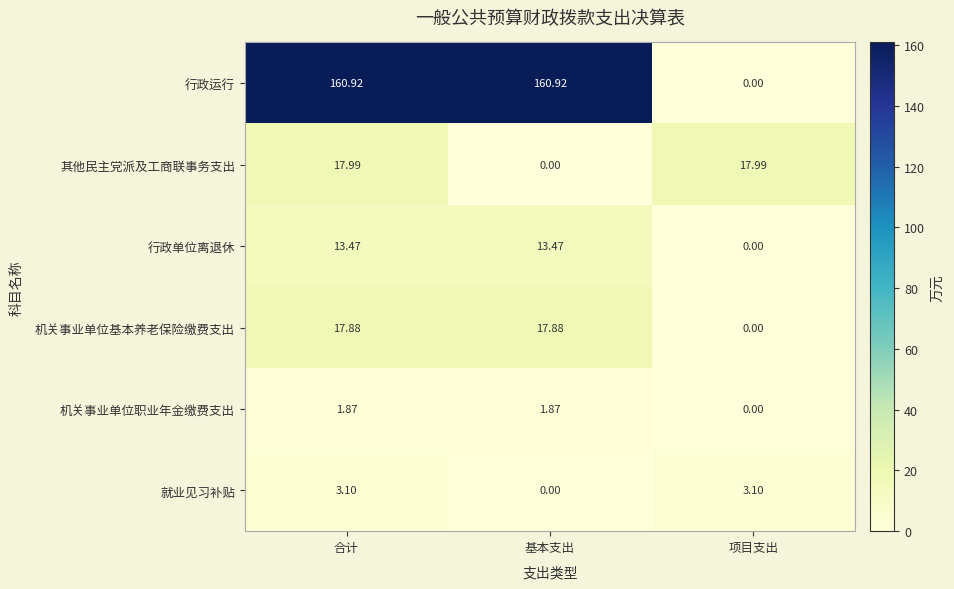

Which category has the lowest value in the 机关事业单位基本养老保险缴费支出 series?

项目支出